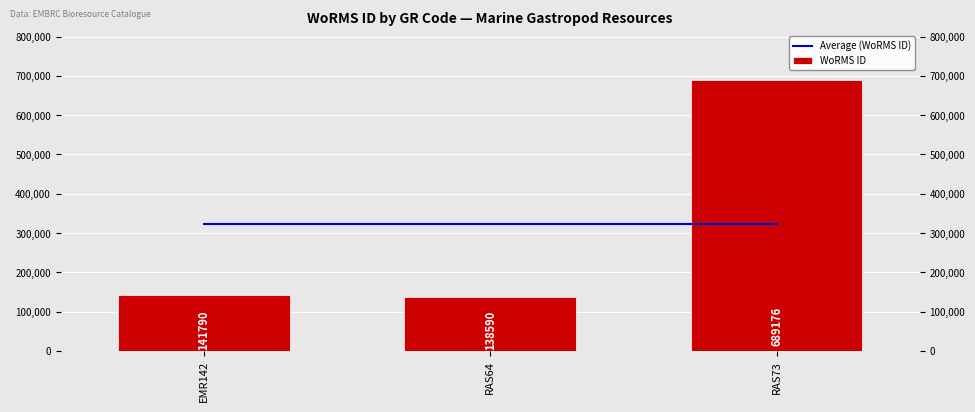

What is the total value across all series at RAS73?

1012361.3